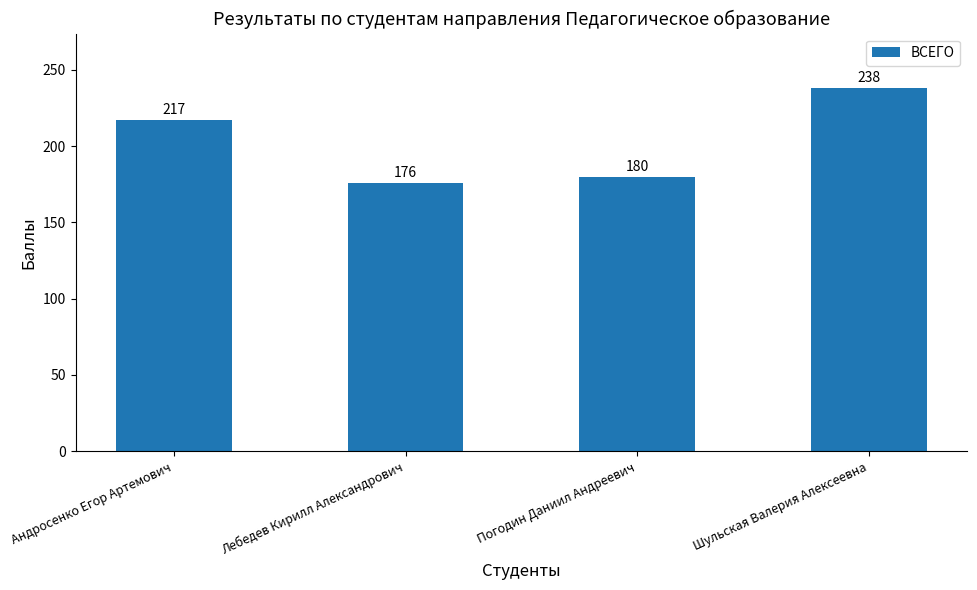

What is the change in value from Лебедев Кирилл Александрович to Погодин Даниил Андреевич?

+4